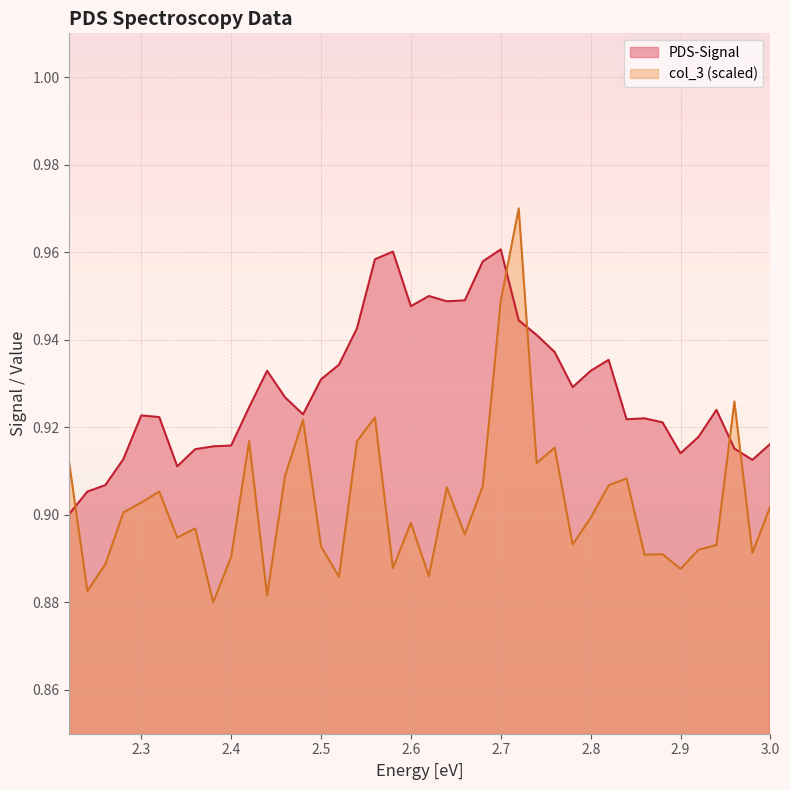

Where is PDS-Signal nearest to the value 0?

2.22